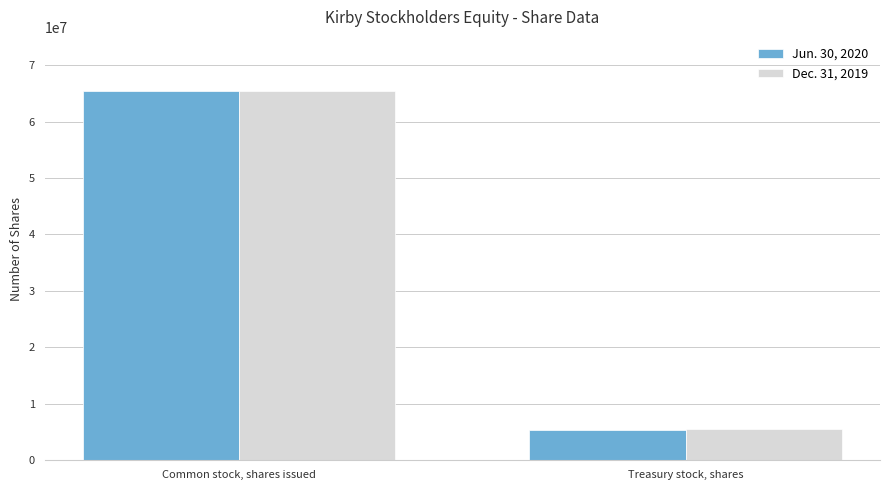

What is the maximum value shown in the chart?

65472000